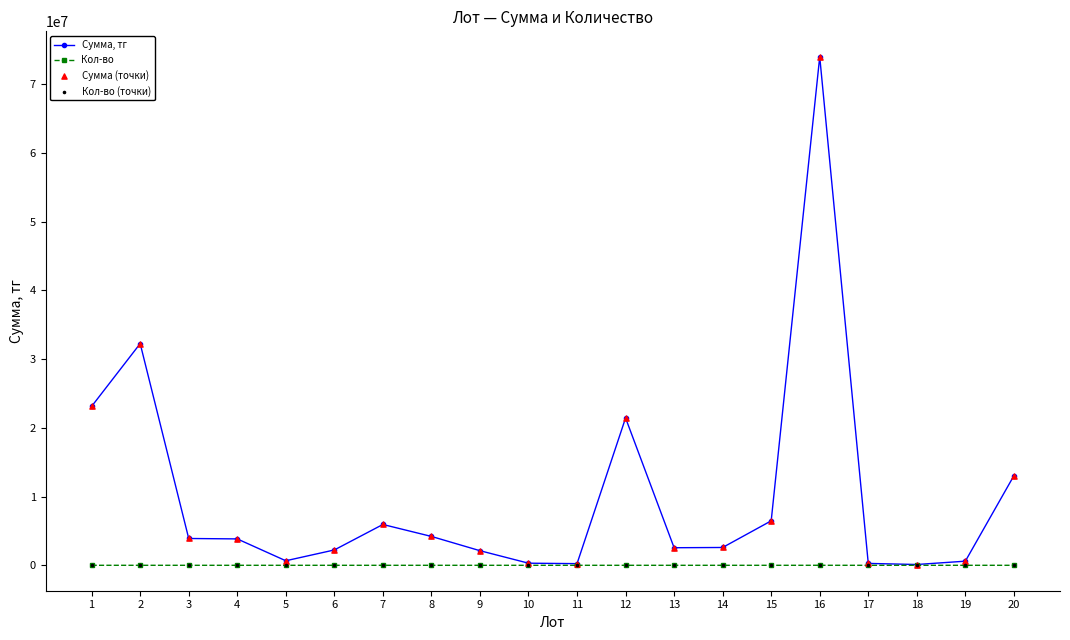

Is the value of Сумма, тг at 1 greater than the value of Кол-во at 13?

Yes